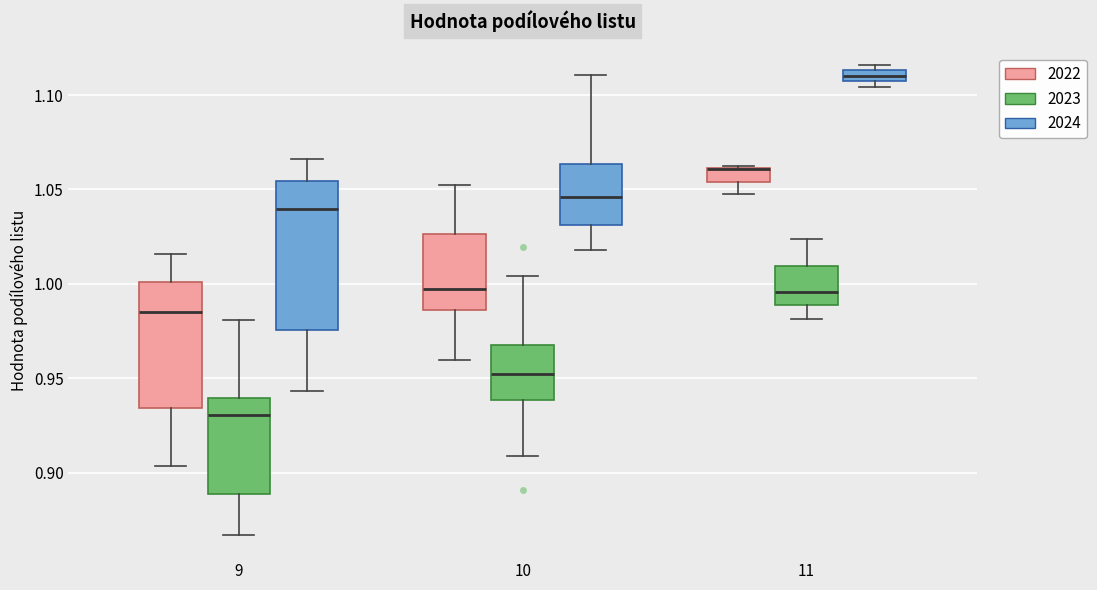

Where is the lower edge of the box for 10 (2023) on the y-axis? The values are not printed on the chart, so give them approximately, as read against the axis.

0.940